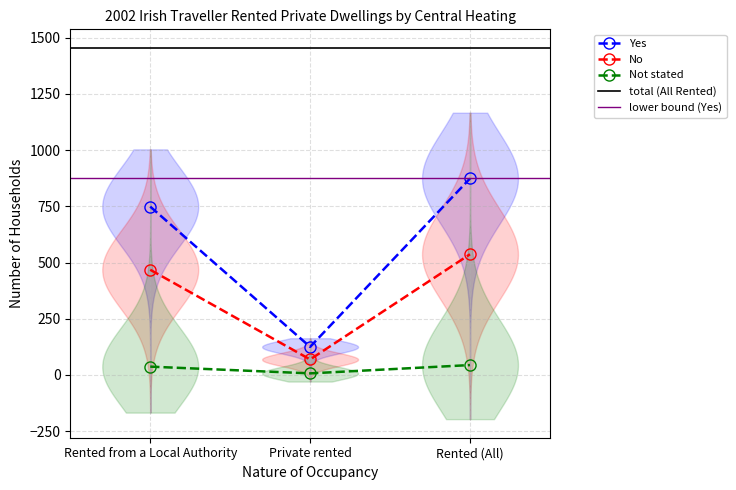

List the series in order of their peak value, highest first.

Yes, No, Not stated